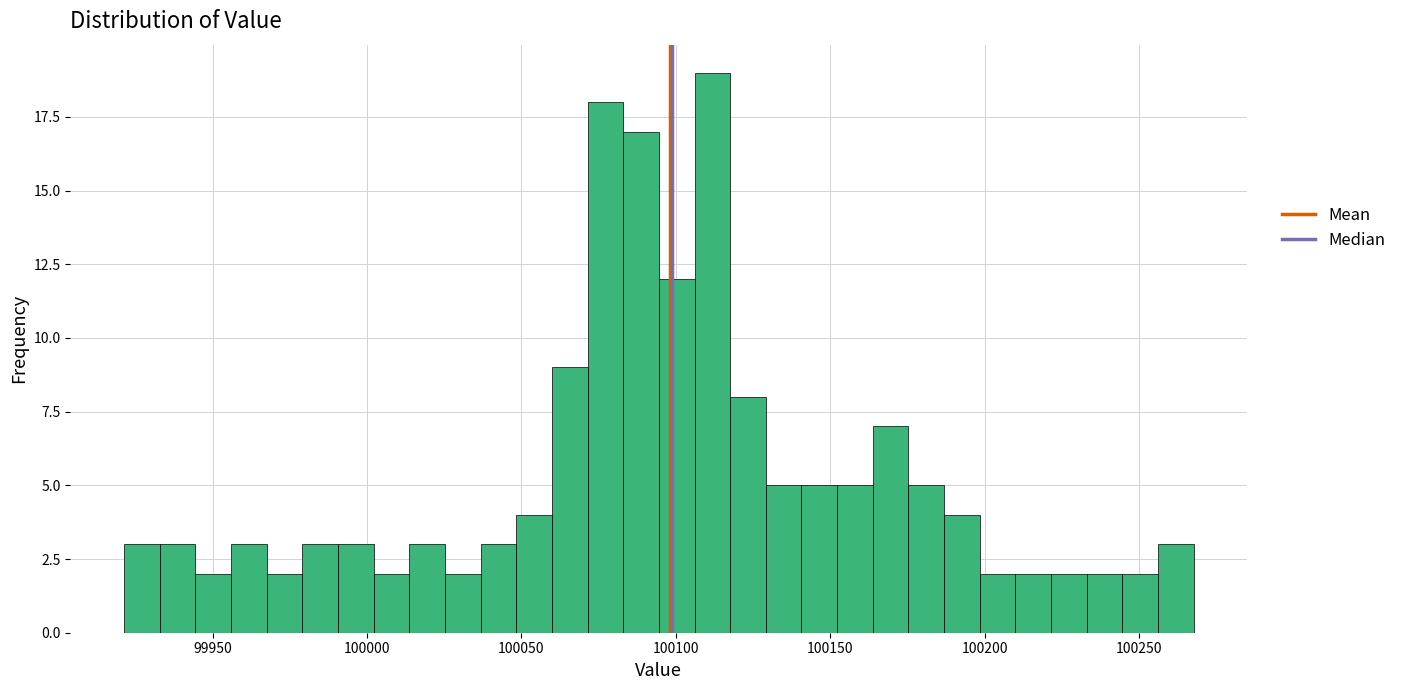

Read against the x-axis, roughly where is the centre of the tallest bar?

100110